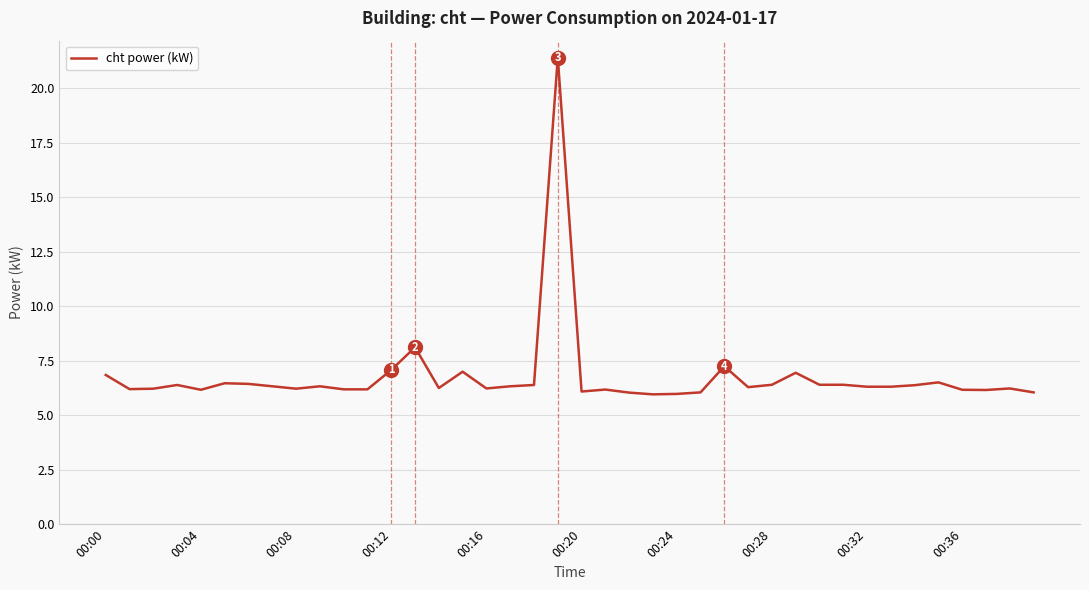

What is the maximum value shown in the chart?

21.4